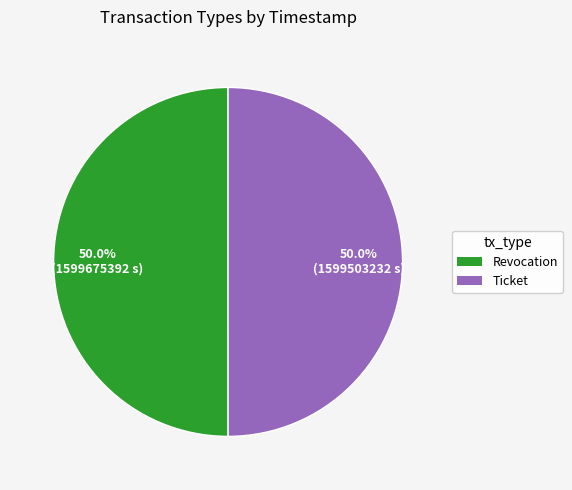

Do Ticket and Revocation together represent more than half of the pie?

Yes